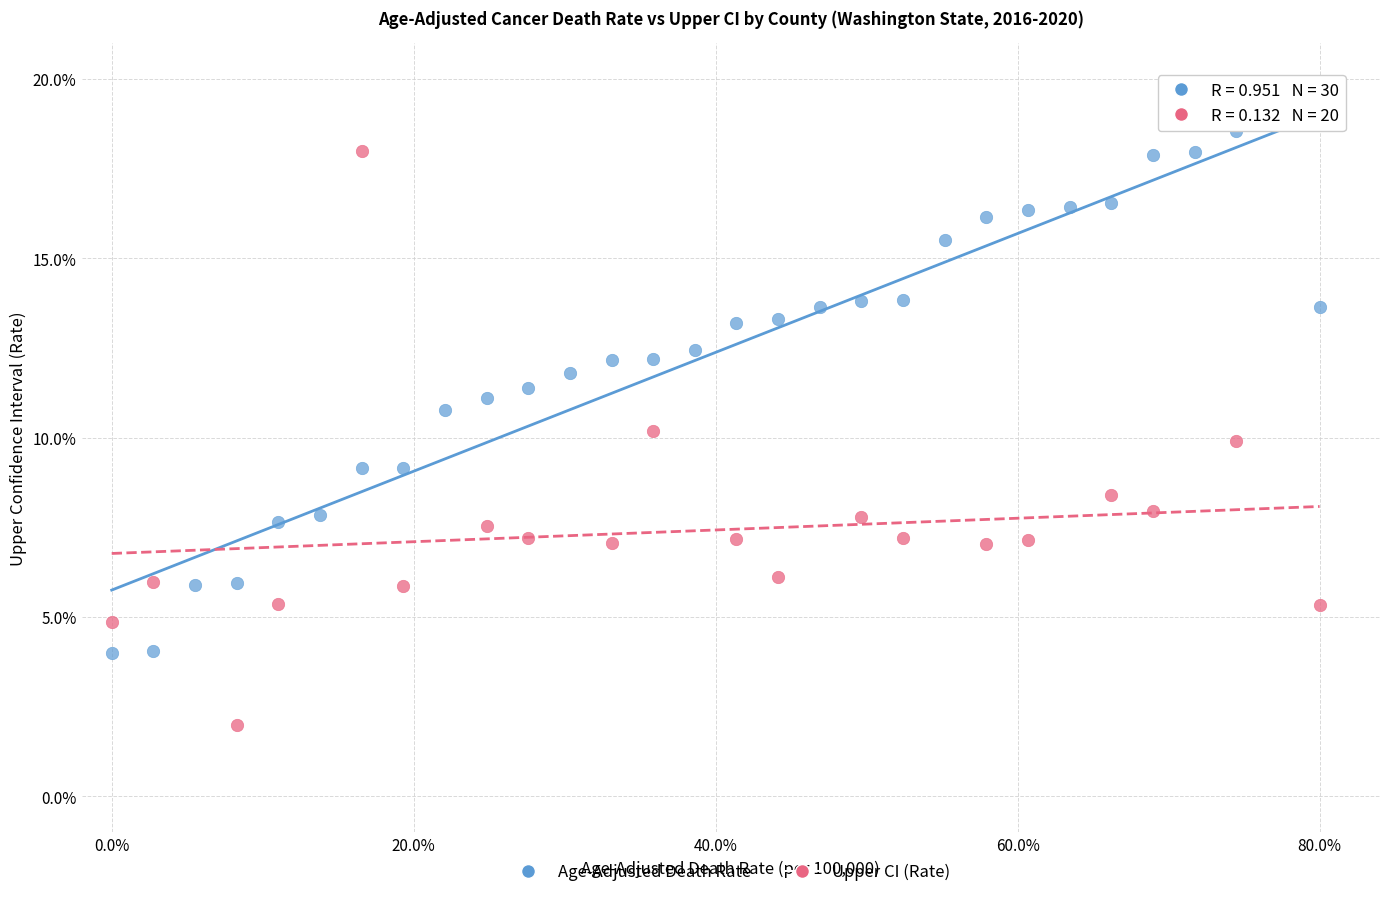

Which series reaches the maximum Y coordinate?

Age-Adjusted Death Rate